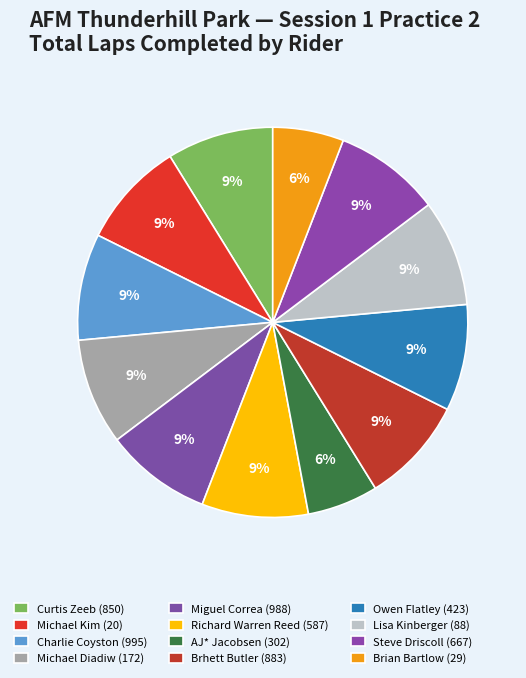

How much of the chart is everything except Richard Warren Reed (587)?

91.2%